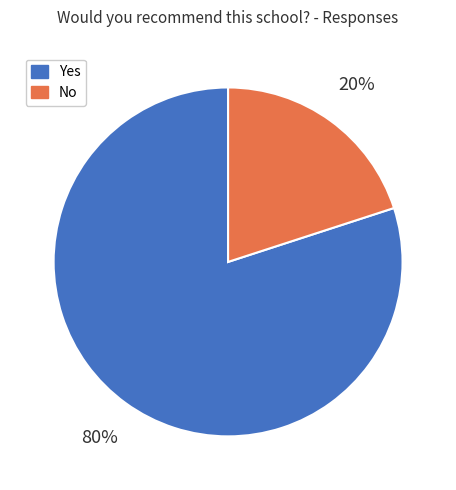

How many segments does this pie chart have?

2